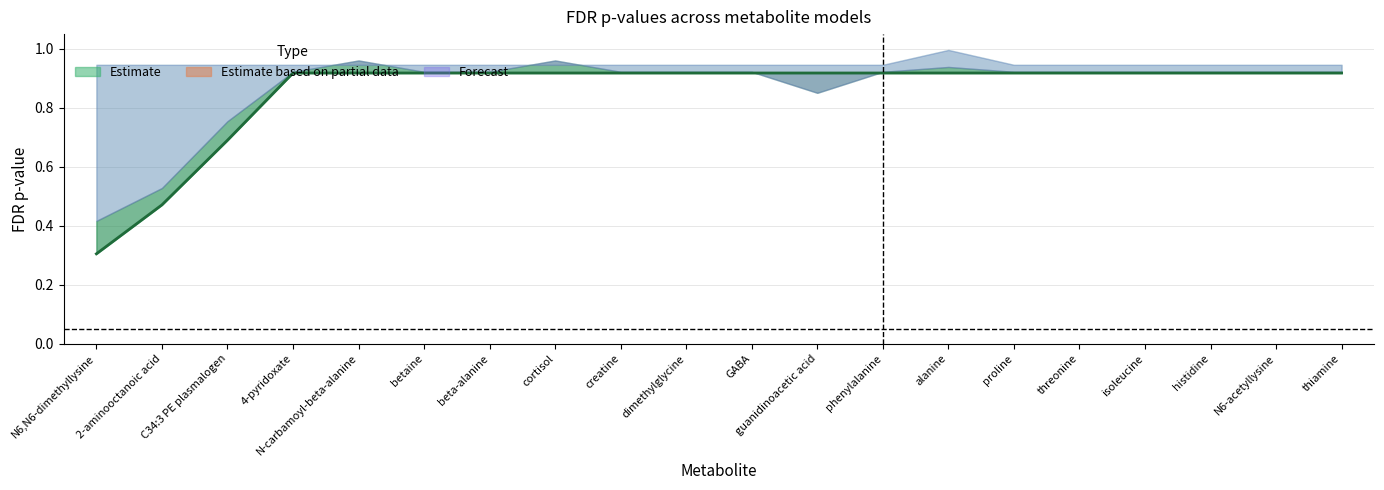

Reading left to right, transcribe all the data shown in this chart.

Minimal FDR p-value: 0.3	0.5	0.7	0.9	0.9	0.9	0.9	0.9	0.9	0.9	0.9	0.9	0.9	0.9	0.9	0.9	0.9	0.9	0.9	0.9
Model 2 FDR p-value: 0.4	0.5	0.8	0.9	1.0	0.9	0.9	1.0	0.9	0.9	0.9	0.9	0.9	0.9	0.9	0.9	0.9	0.9	0.9	0.9
Model 3 FDR p-value: 0.9	0.9	0.9	0.9	0.9	0.9	0.9	0.9	0.9	0.9	0.9	0.9	0.9	1.0	0.9	0.9	0.9	0.9	0.9	0.9